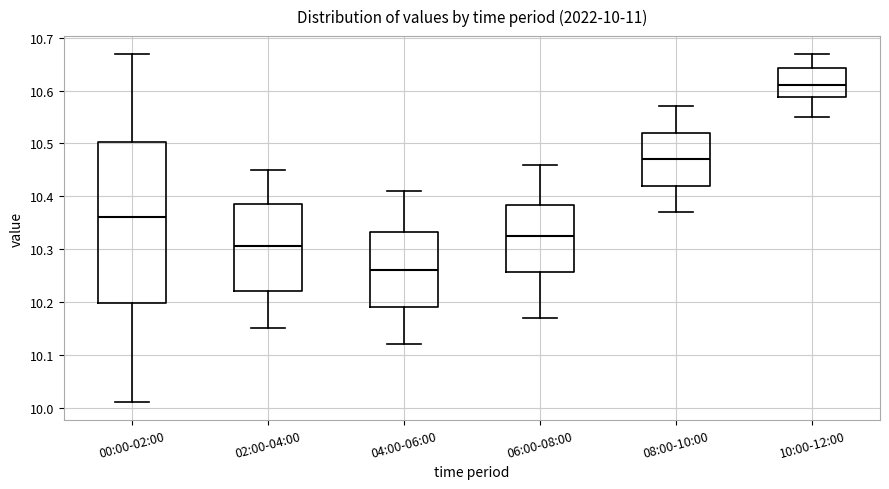

Which box's median line is the lowest?

04:00-06:00